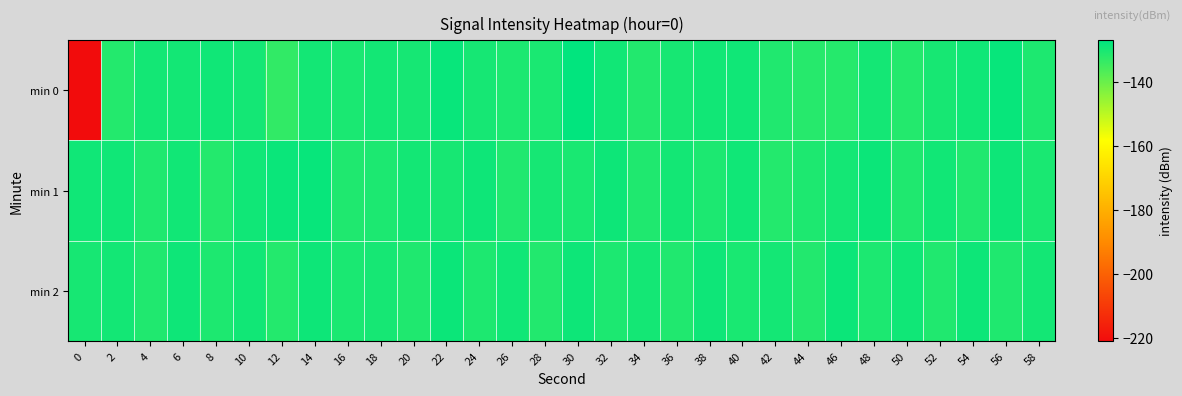

Count the number of data series in this chart.

3